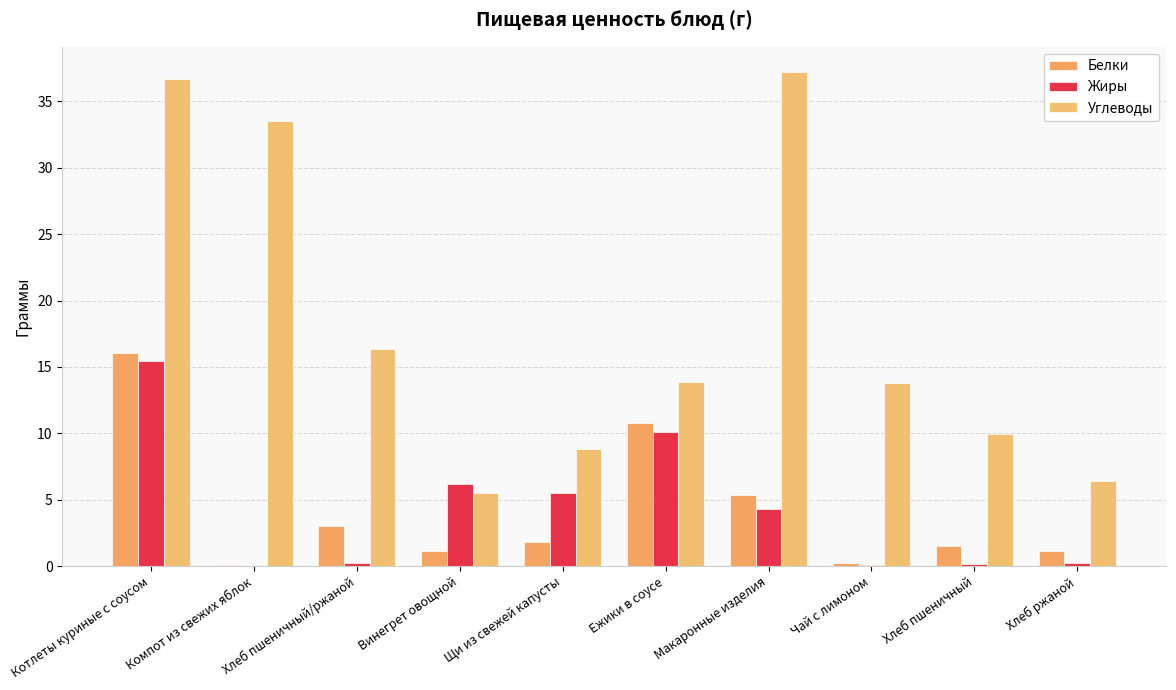

Reading left to right, what are all the values shown in this chart?

Белки: Котлеты куриные с соусом=16.0	Компот из свежих яблок=0.1	Хлеб пшеничный/ржаной=3.0	Винегрет овощной=1.2	Щи из свежей капусты=1.8	Ежики в соусе=10.8	Макаронные изделия=5.4	Чай с лимоном=0.2	Хлеб пшеничный=1.5	Хлеб ржаной=1.1
Жиры: Котлеты куриные с соусом=15.4	Компот из свежих яблок=0.0	Хлеб пшеничный/ржаной=0.2	Винегрет овощной=6.2	Щи из свежей капусты=5.5	Ежики в соусе=10.1	Макаронные изделия=4.3	Чай с лимоном=0.0	Хлеб пшеничный=0.2	Хлеб ржаной=0.2
Углеводы: Котлеты куриные с соусом=36.7	Компот из свежих яблок=33.6	Хлеб пшеничный/ржаной=16.4	Винегрет овощной=5.5	Щи из свежей капусты=8.8	Ежики в соусе=13.8	Макаронные изделия=37.2	Чай с лимоном=13.8	Хлеб пшеничный=9.9	Хлеб ржаной=6.4